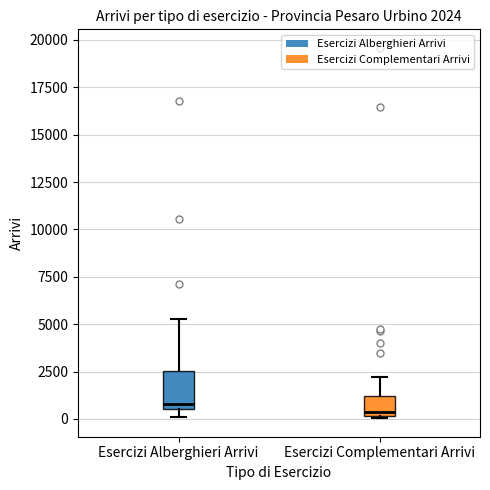

Comparing the boxes themselves (not the whiskers), which one is the tallest?

Esercizi Alberghieri Arrivi